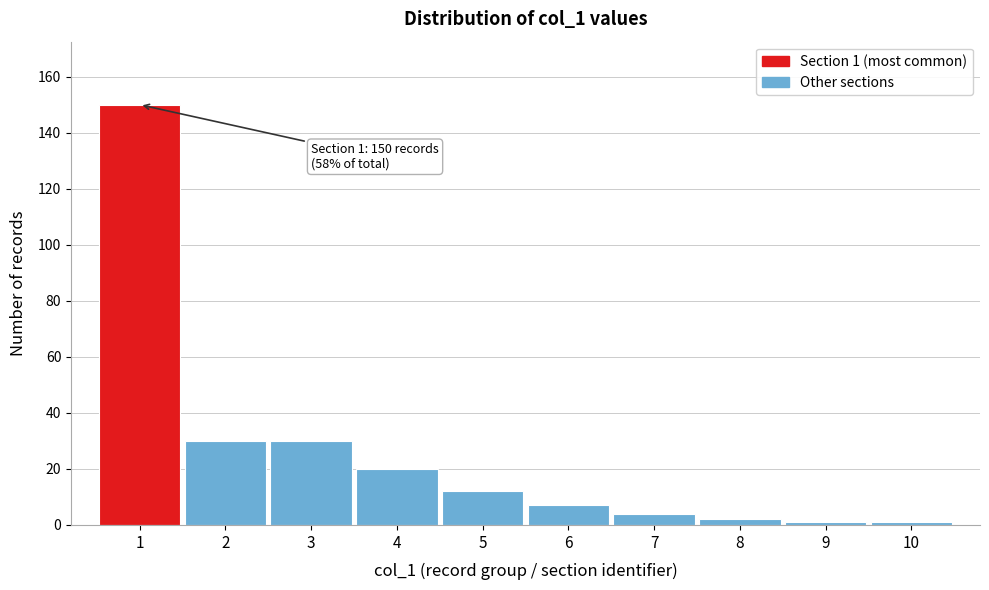

Which range on the x-axis has the tallest bar?

0.5 to 1.5